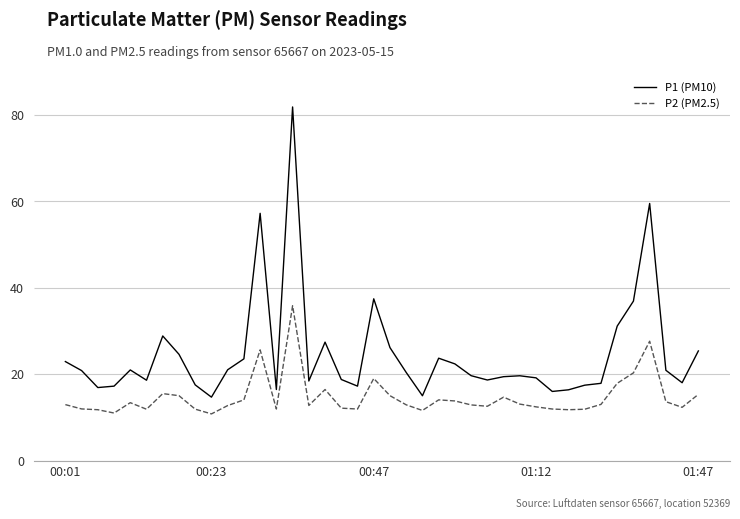

What is the average value of the P2 (PM2.5) series?

14.7